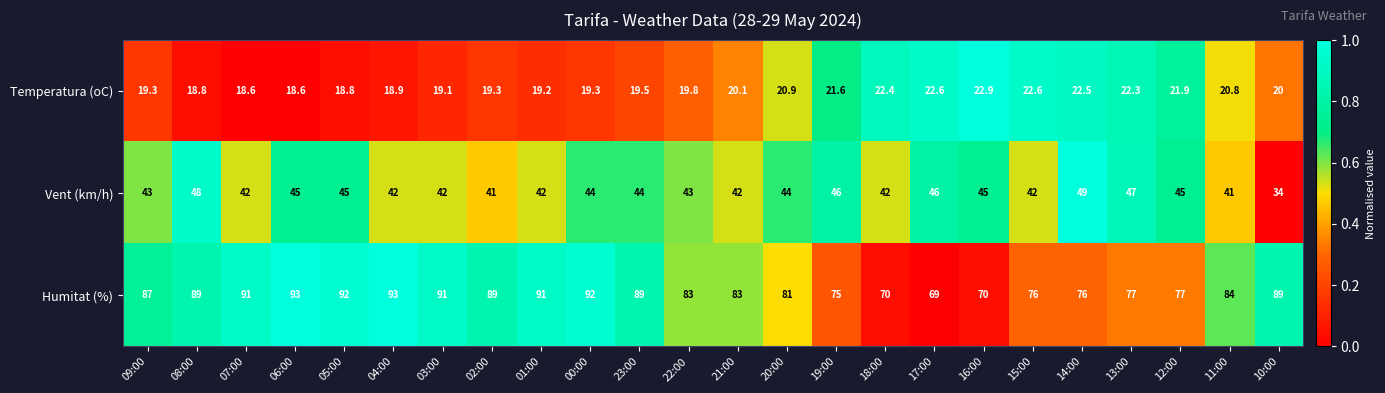

List the series in order of their peak value, highest first.

Humitat (%), Vent (km/h), Temperatura (oC)